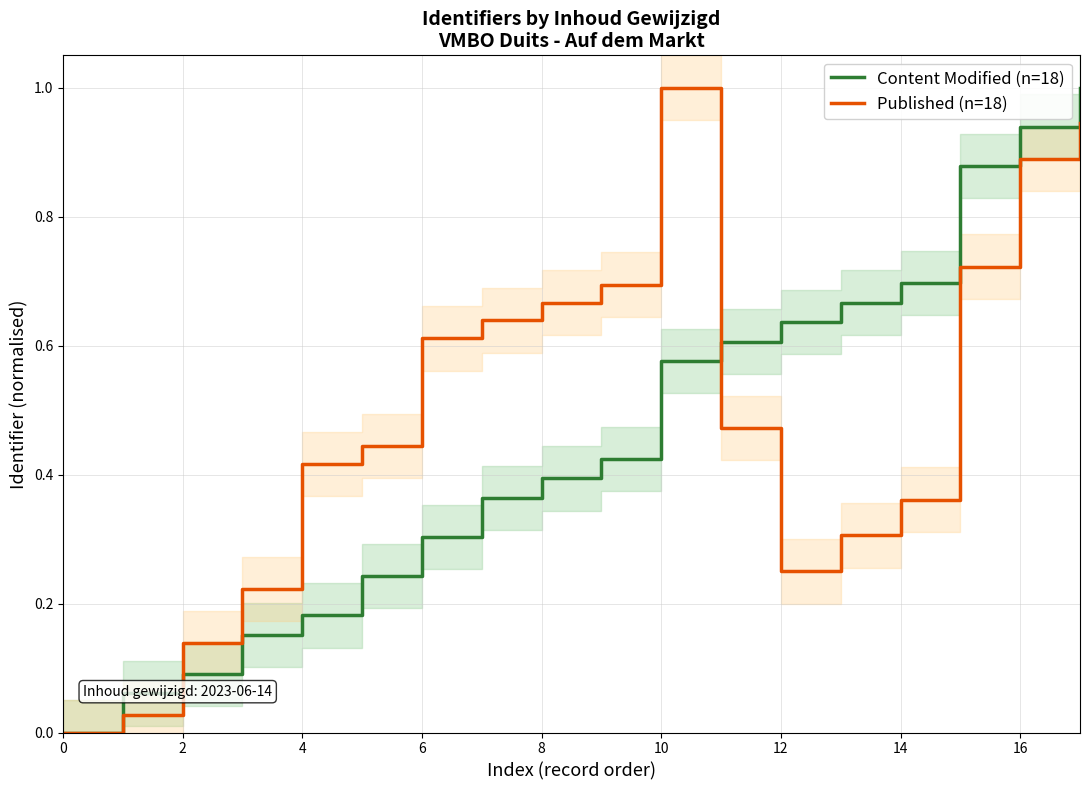

At which category is the sum across all series the highest?

17